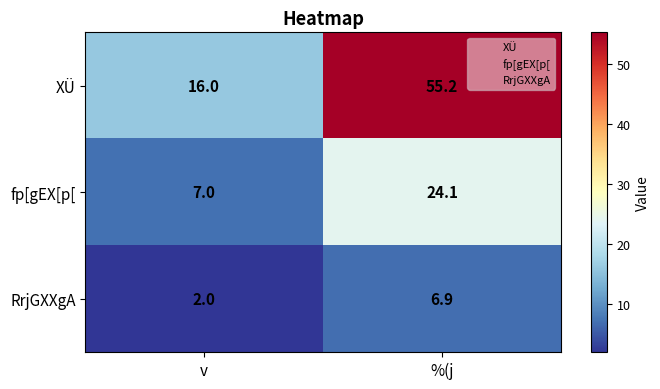

Which series has the largest range (max minus min)?

XÜ